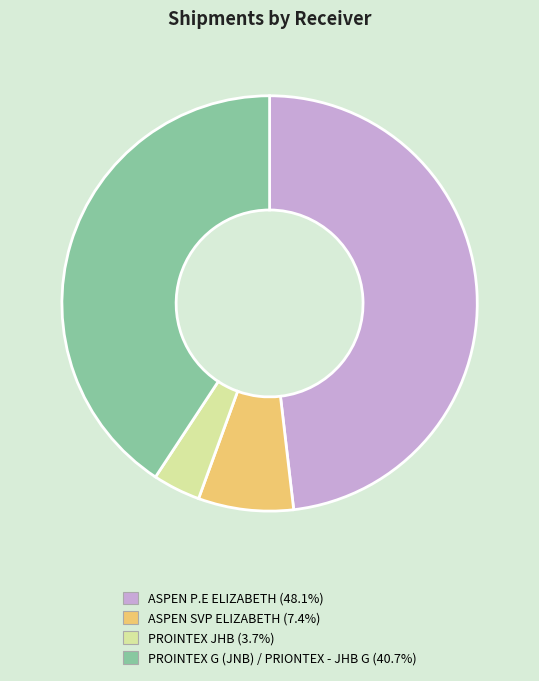

True or false: ASPEN P.E ELIZABETH accounts for 35% of the total.

False